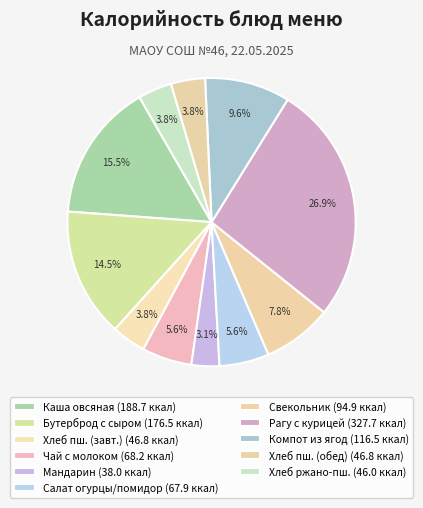

How many slices are in this pie chart?

11